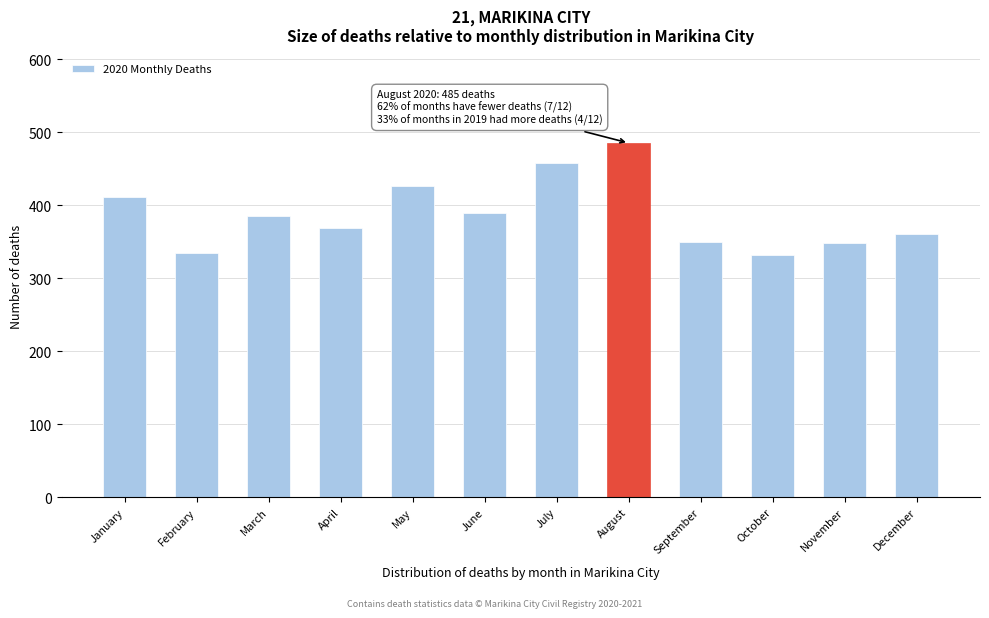

Read the value at September.

349